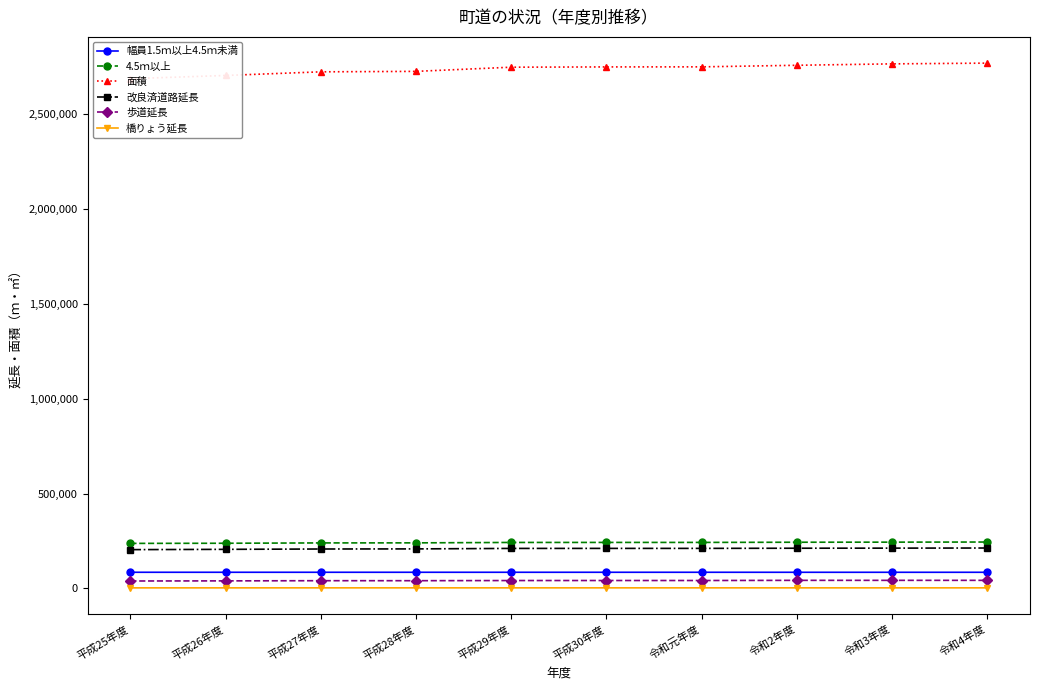

What is the label of the 7th point from the right?

平成28年度